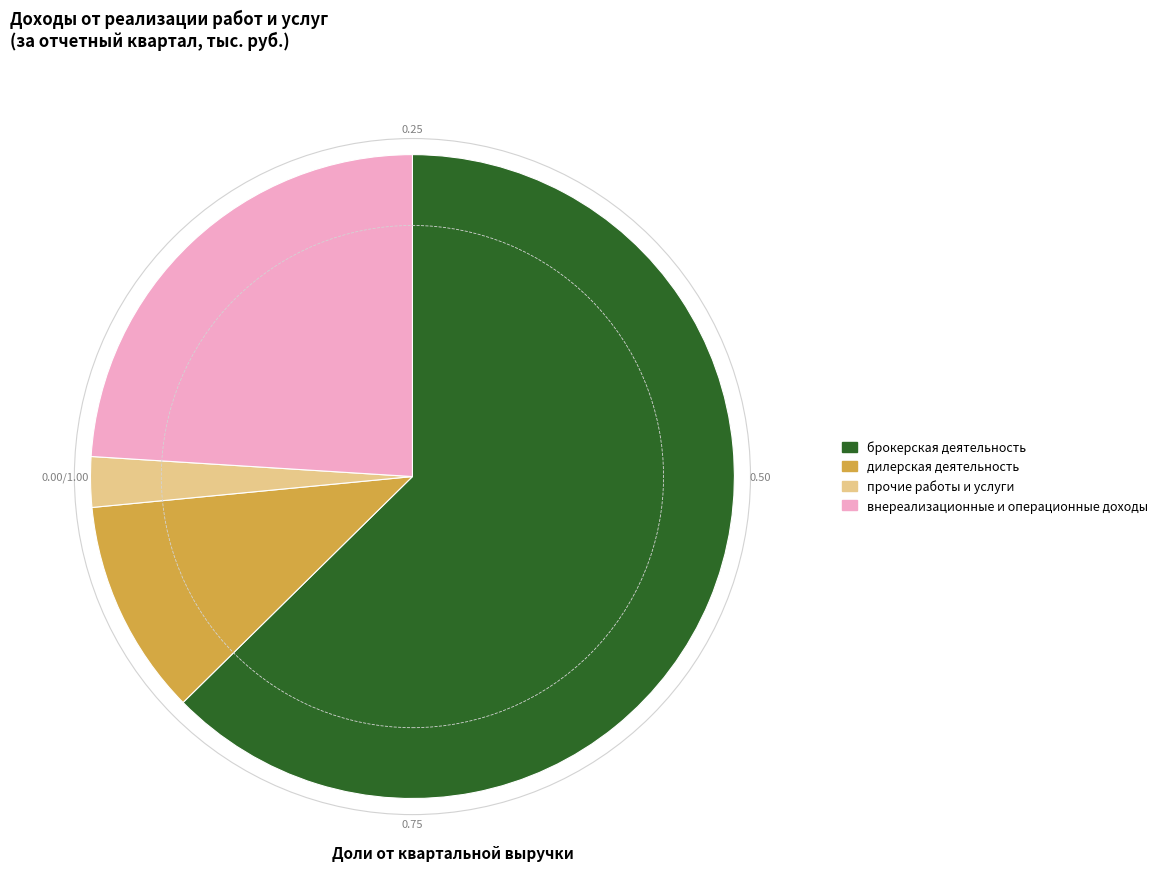

Do брокерская деятельность and внереализационные и операционные доходы together represent more than half of the pie?

Yes